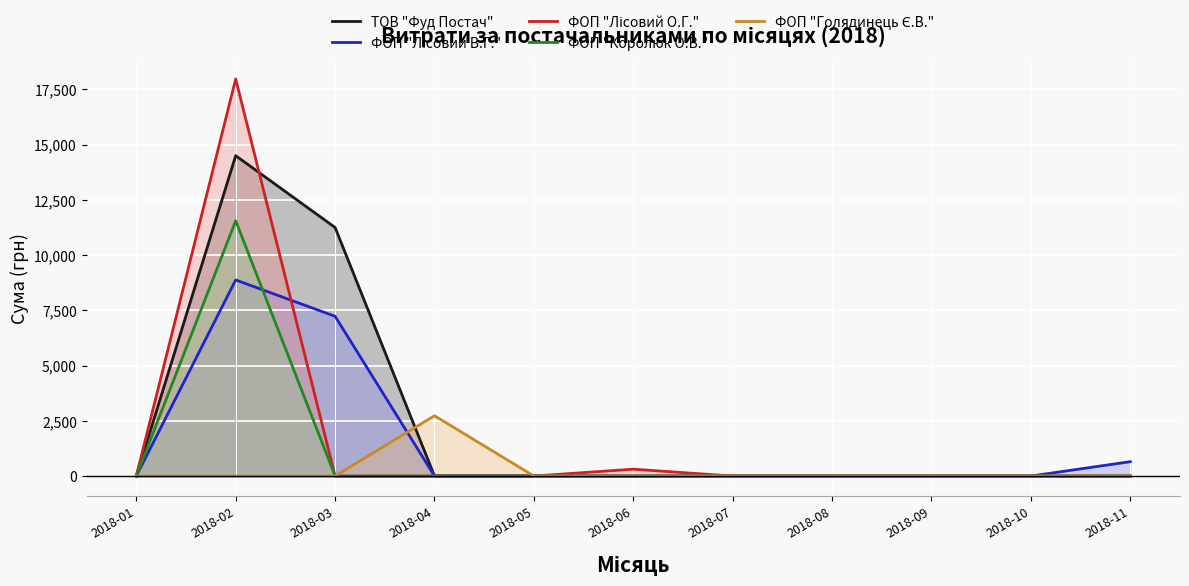

The ФОП "Лісовий В.Г." series shows 0.0 at 2018-06. True or false?

True